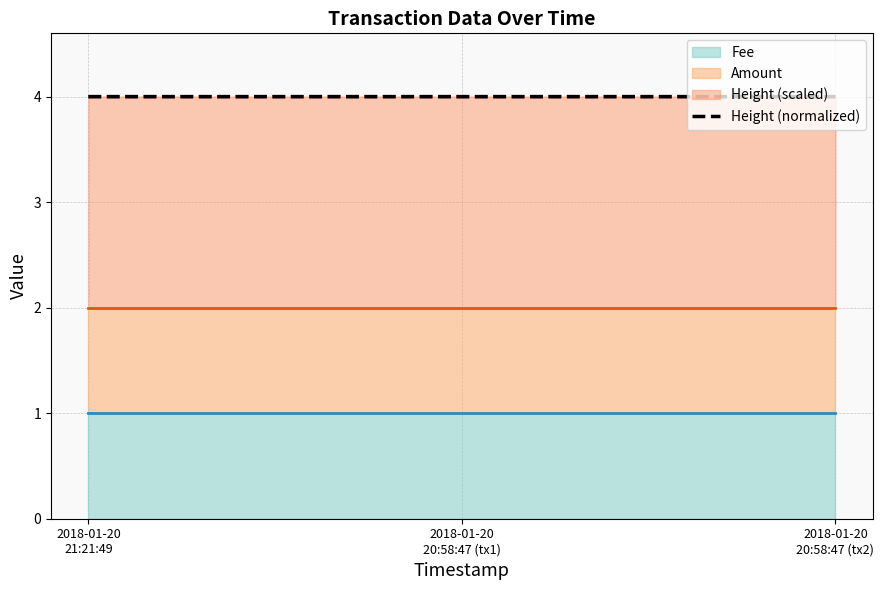

What position from the right is 2018-01-20
20:58:47 (tx1)?

2